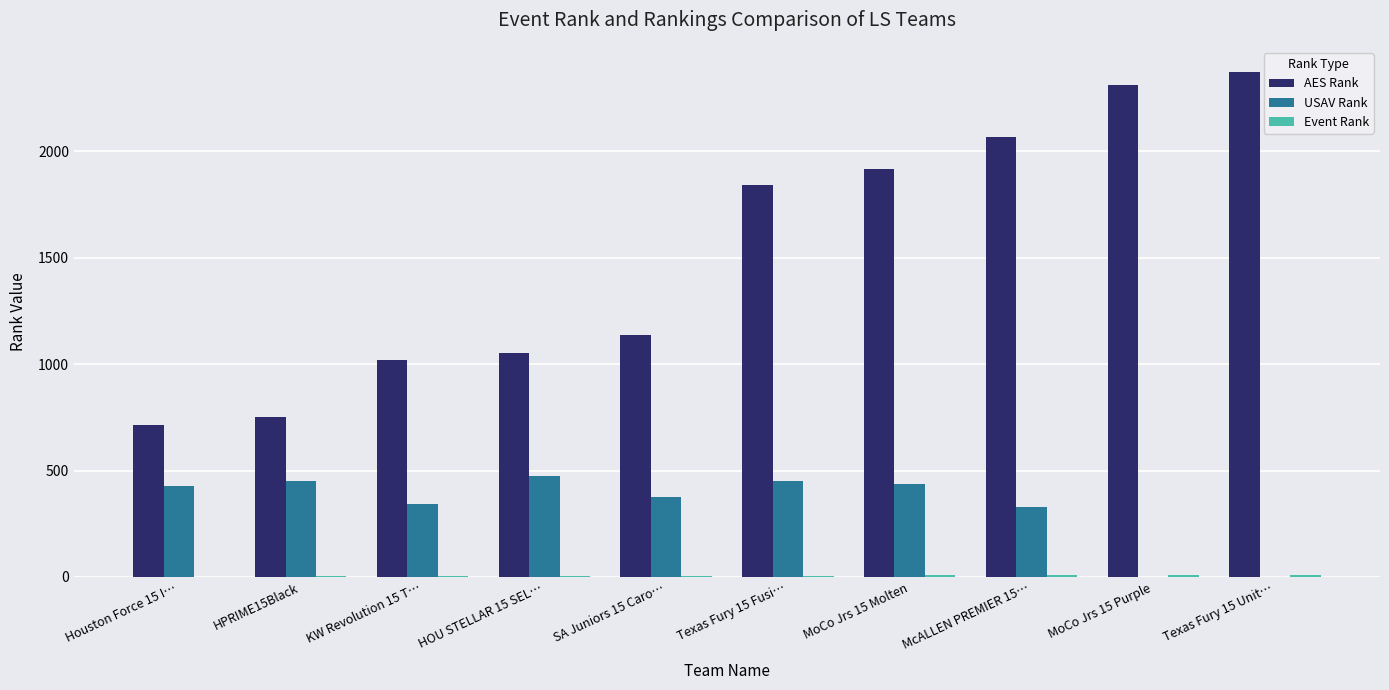

What is the sum of all AES Rank values?

15185